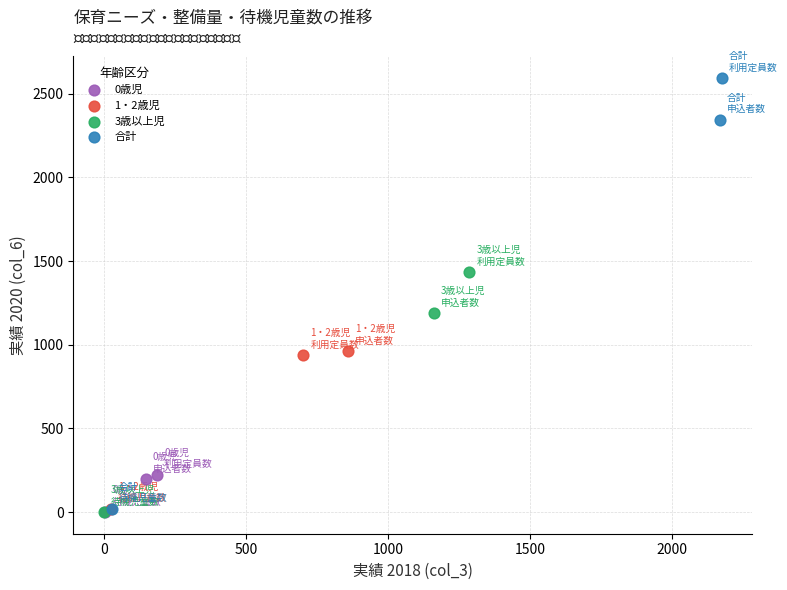

Which series has the largest Y range (max minus min)?

合計